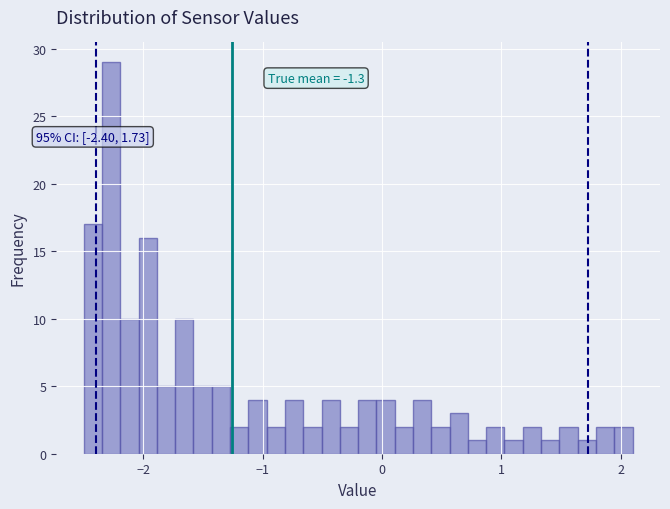

Around what value on the x-axis is the tallest bar? Give the approximate position of its centre, as read against the axis.

-2.3